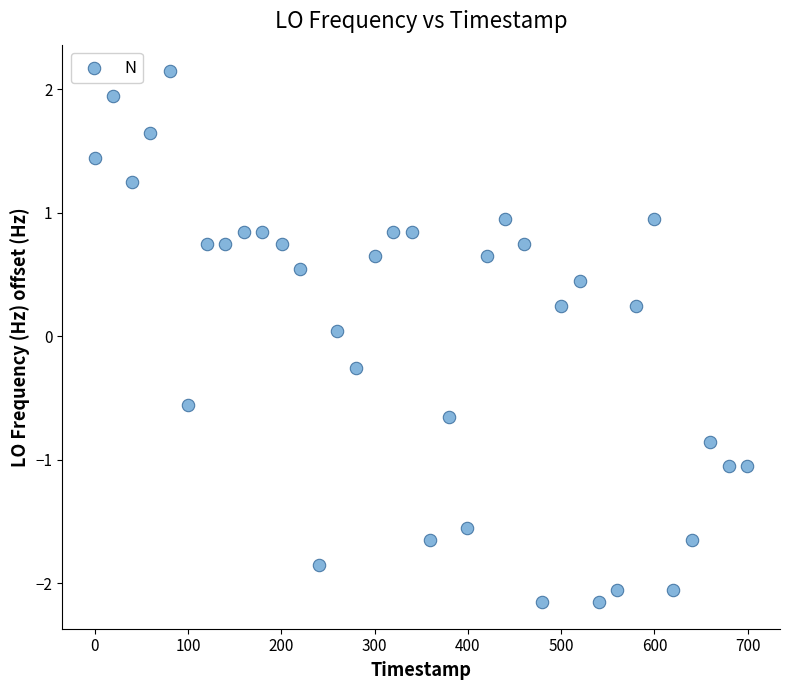

What is the range of X values (max minus min)?

699.6